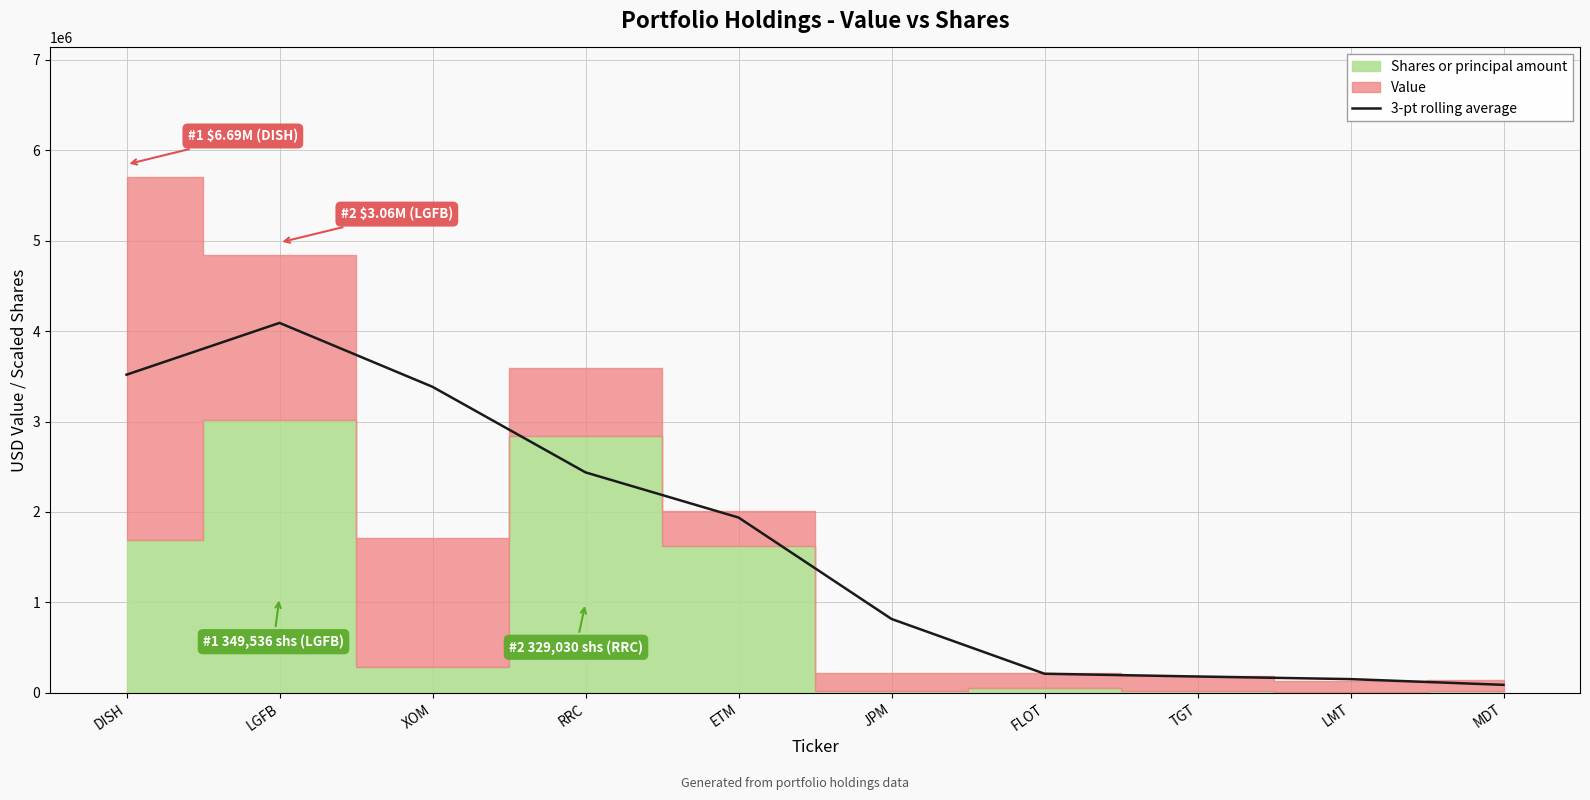

Reading left to right, list all the values displayed in this chart.

DISH=3517760.6	LGFB=4090334.9	XOM=3383776.2	RRC=2437792.7	ETM=1938811.9	JPM=817460.9	FLOT=211785.2	TGT=181114.1	LMT=152404.3	MDT=89113.5